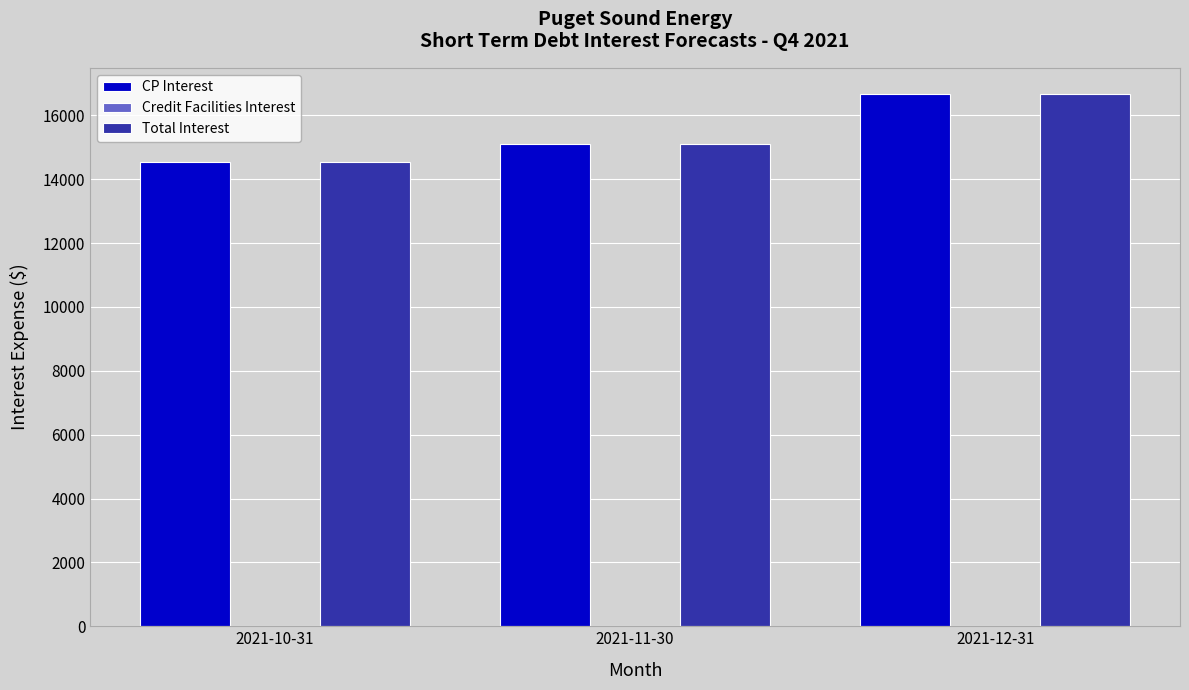

What is the greatest value displayed?

16657.0